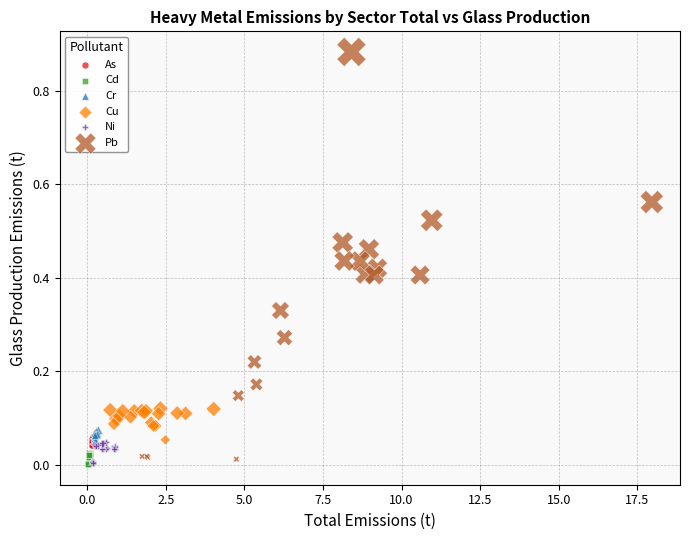

Which series has the largest Y range (max minus min)?

Pb